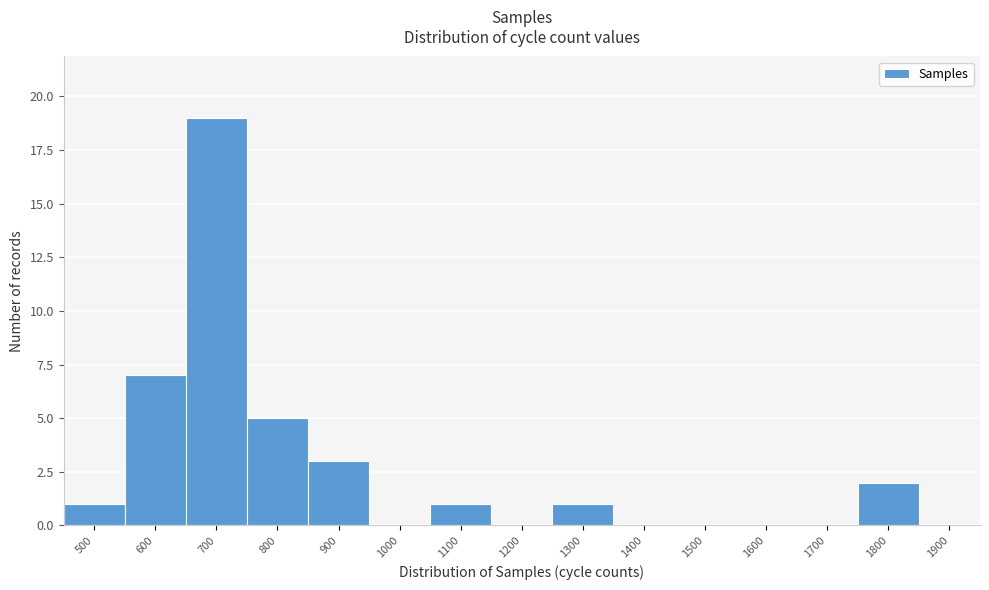

Reading left to right, extract all data points from this chart.

500=1	600=7	700=19	800=5	900=3	1000=0	1100=1	1200=0	1300=1	1400=0	1500=0	1600=0	1700=0	1800=2	1900=0